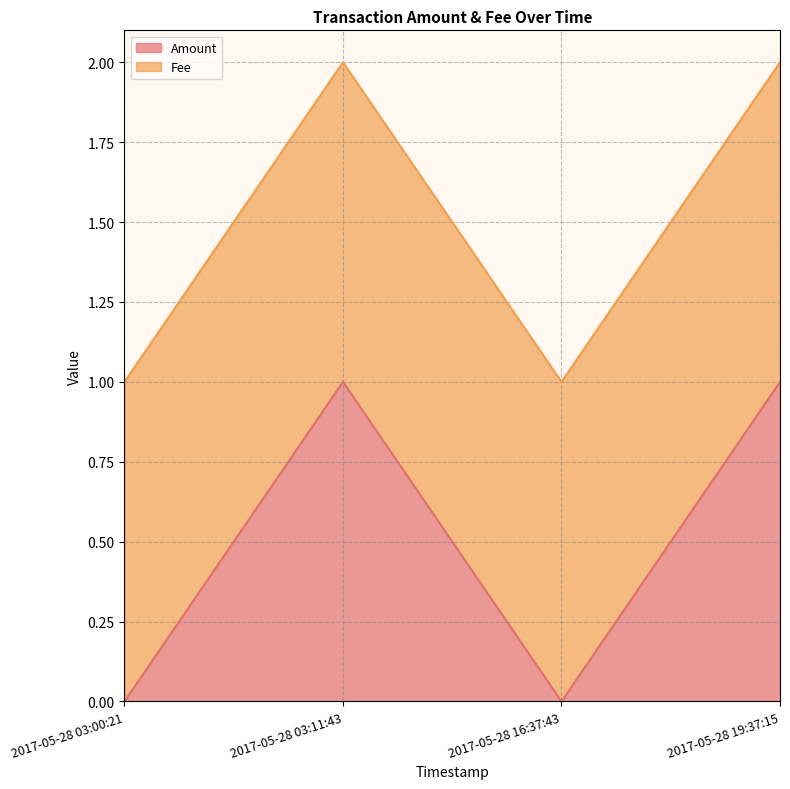

What is the sum of all values?

2